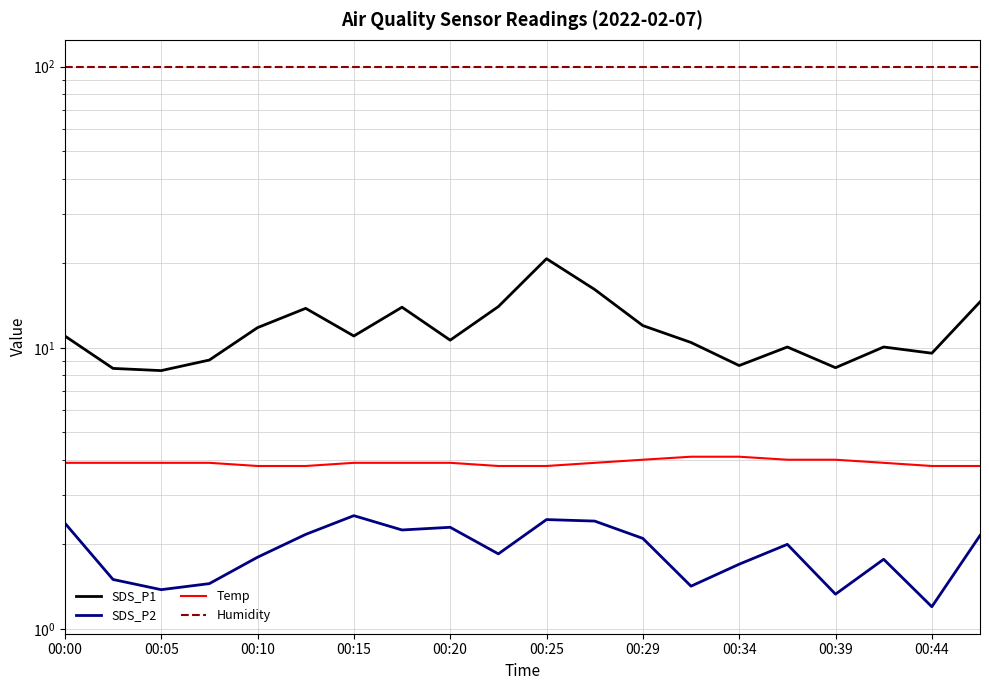

Which series has the largest range (max minus min)?

SDS_P1